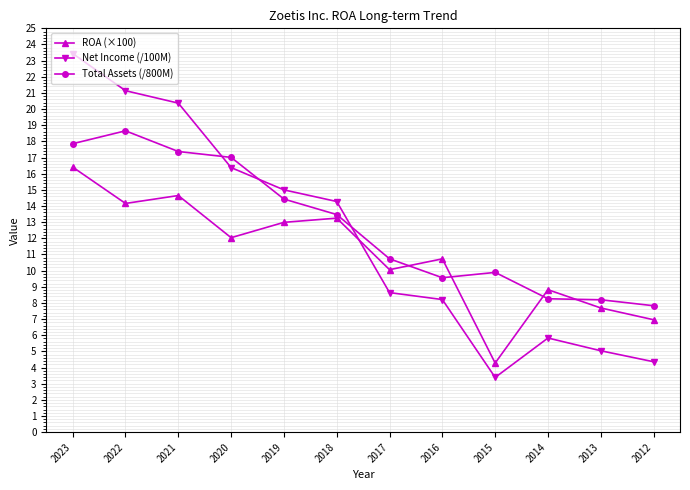

What is the total value across all series at 2021?

52.4